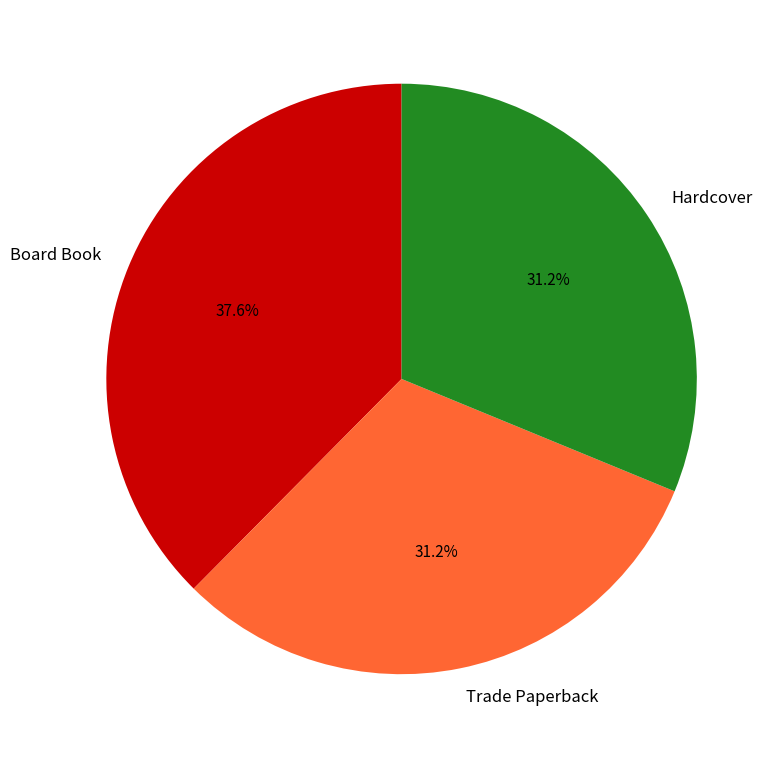

Is Hardcover the majority of the pie?

No